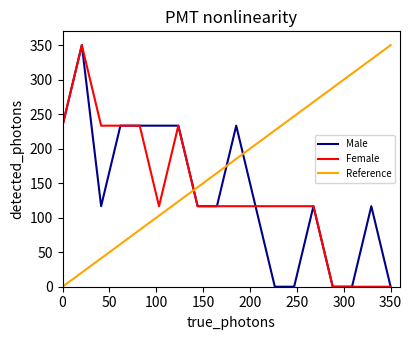

What is the maximum value for Male?

350.0